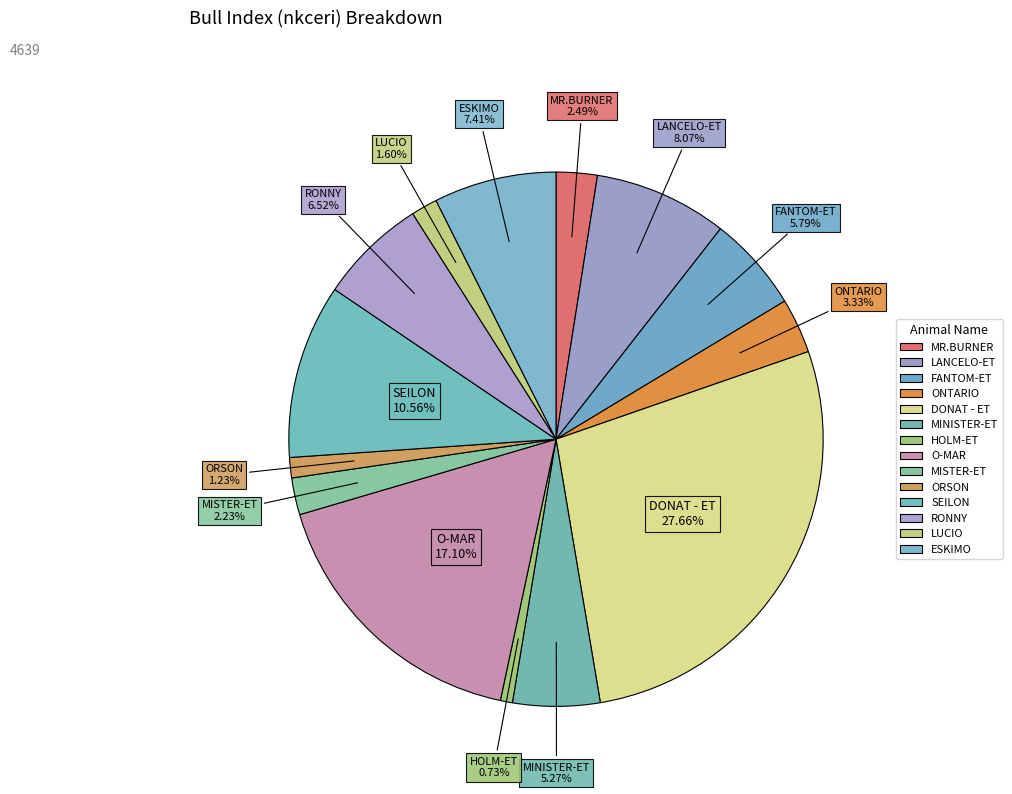

Approximately how many times larger is the value at MISTER-ET compared to HOLM-ET?

3.1